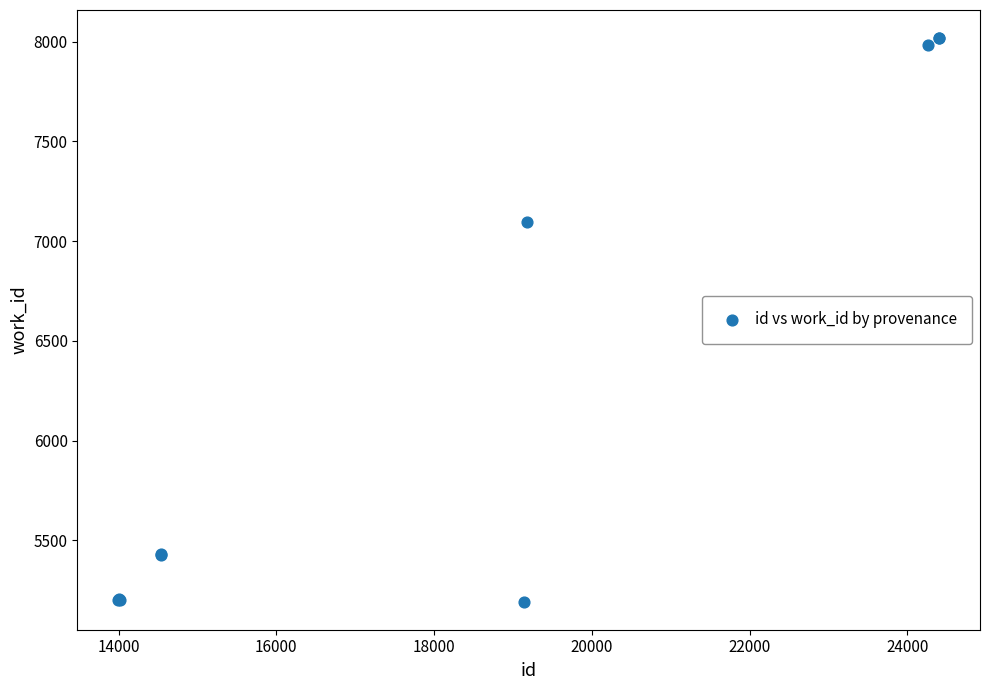

What Y value in the scatter plot is closest to 6605?

7094